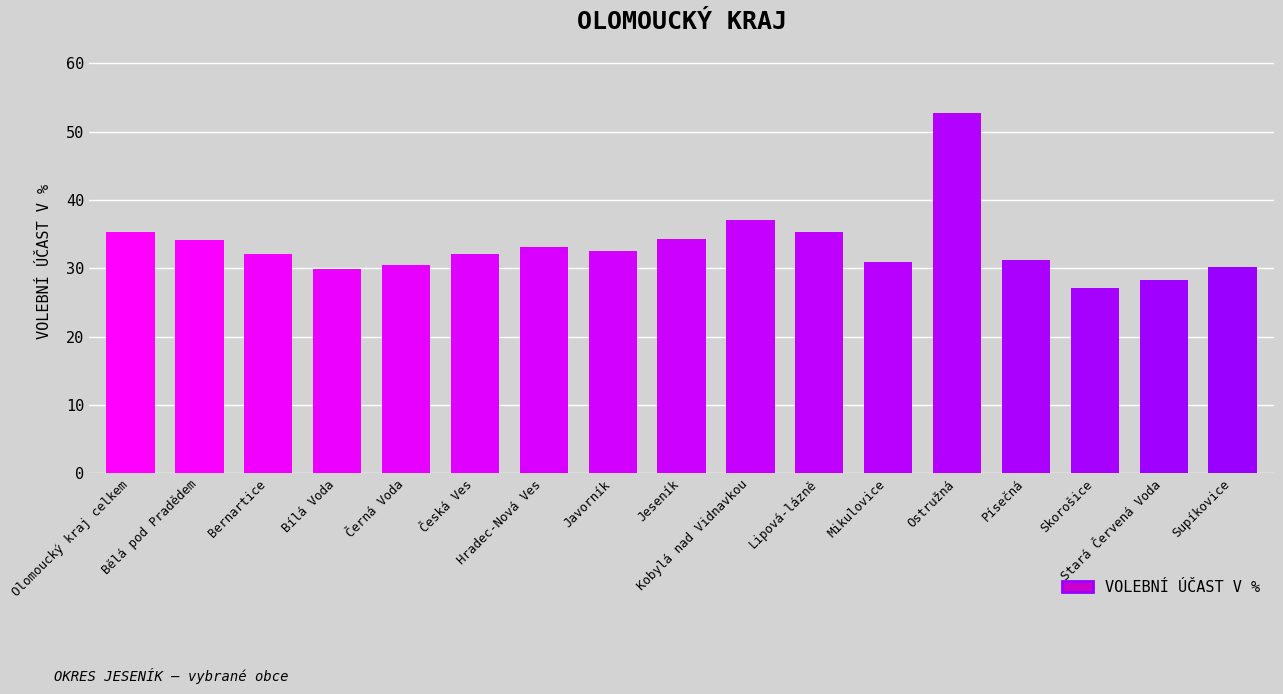

What is the value of the 15th bar from the left?

27.1